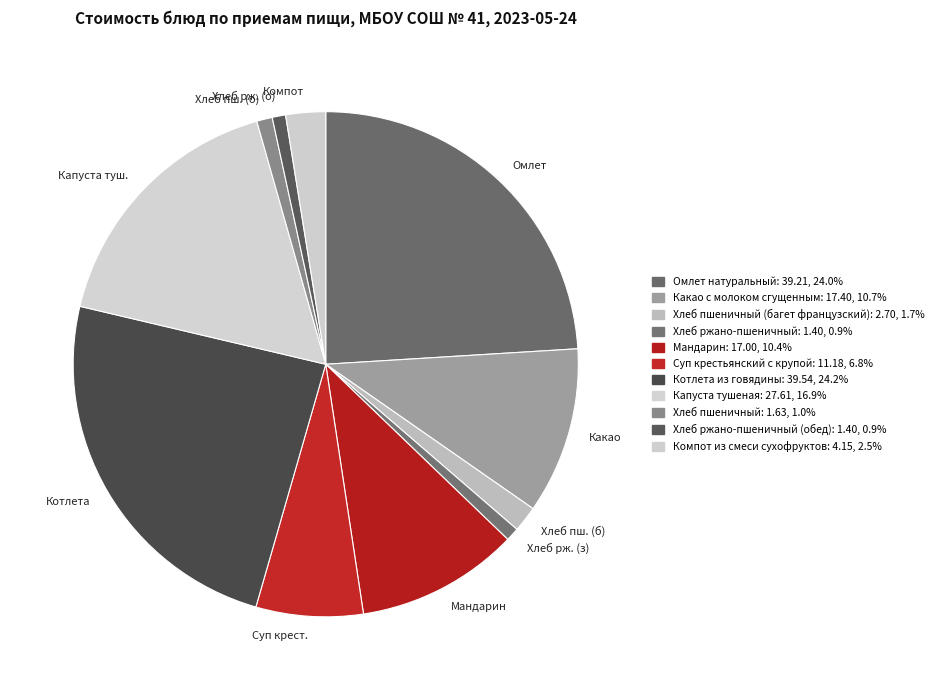

Is there a majority slice in this chart?

No